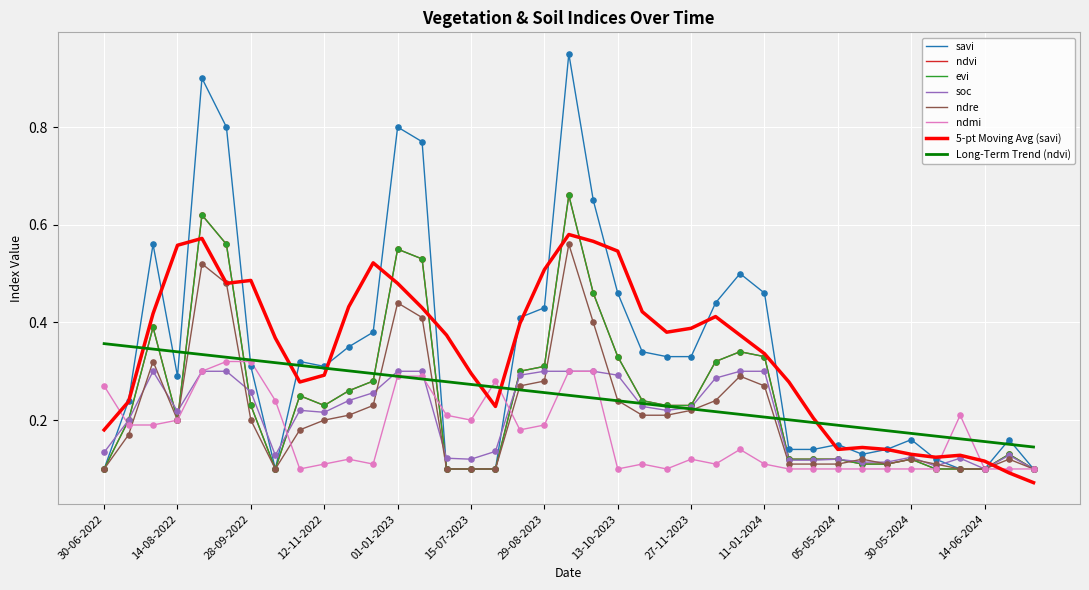

Is this an area chart (filled region under the line)?

No